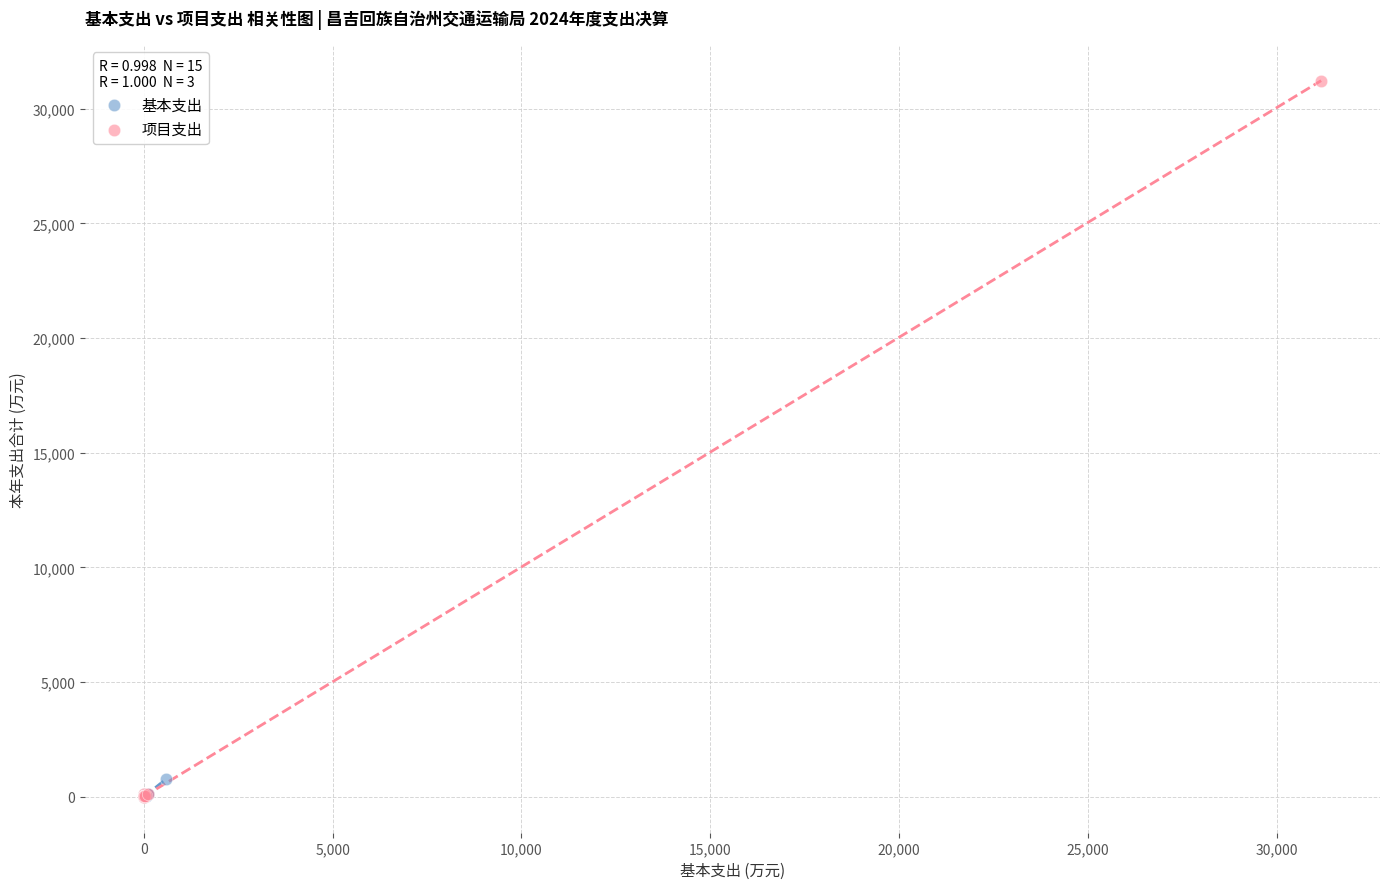

Which series has the largest Y range (max minus min)?

项目支出